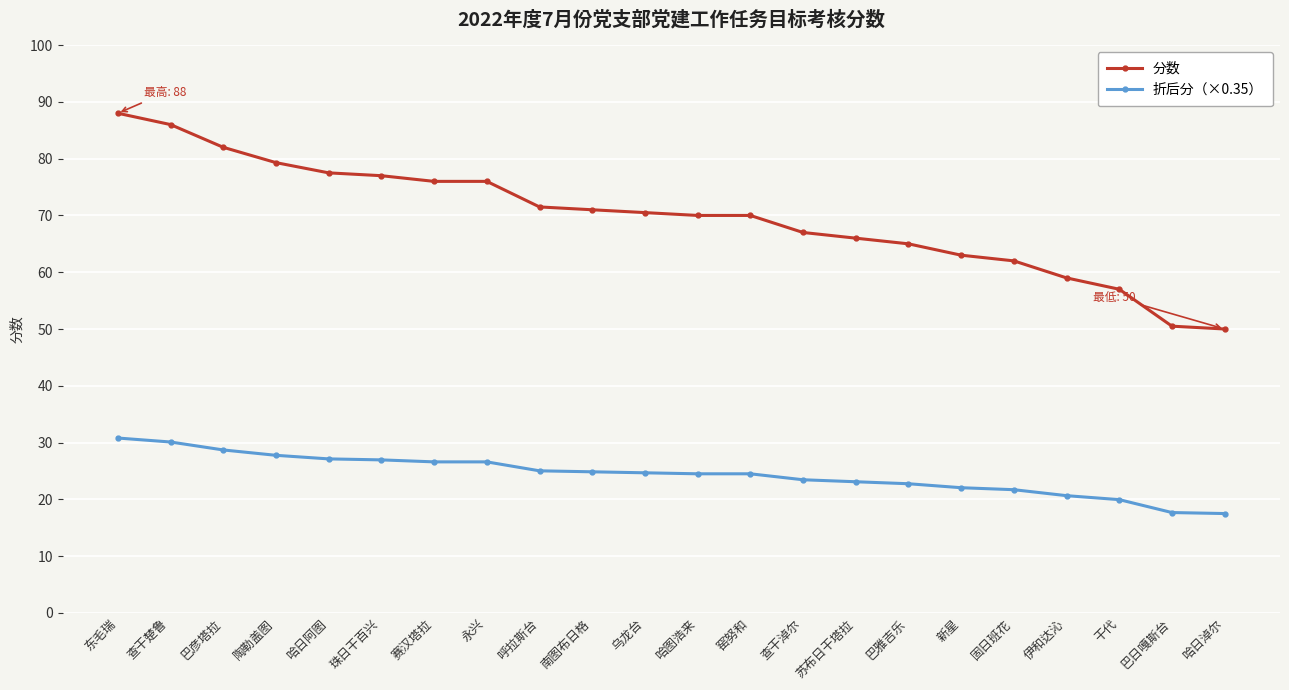

Count the number of categories in the chart.

22